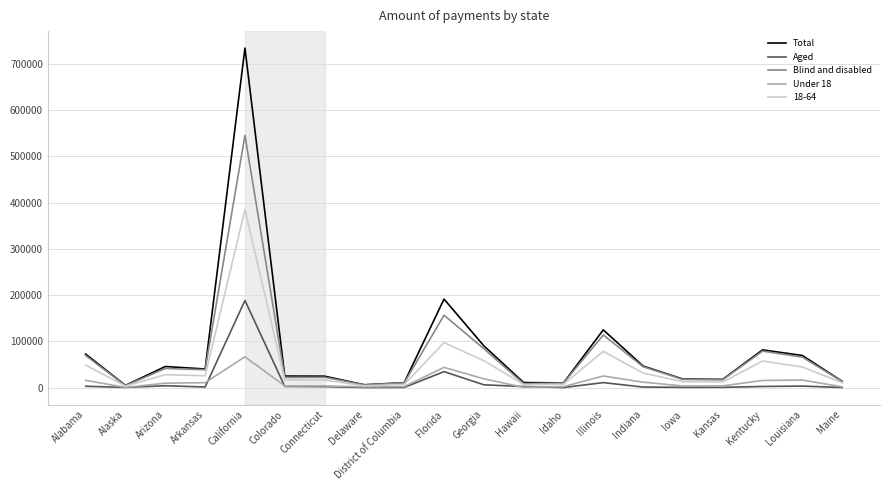

Does the chart display data point markers on the line(s)?

No